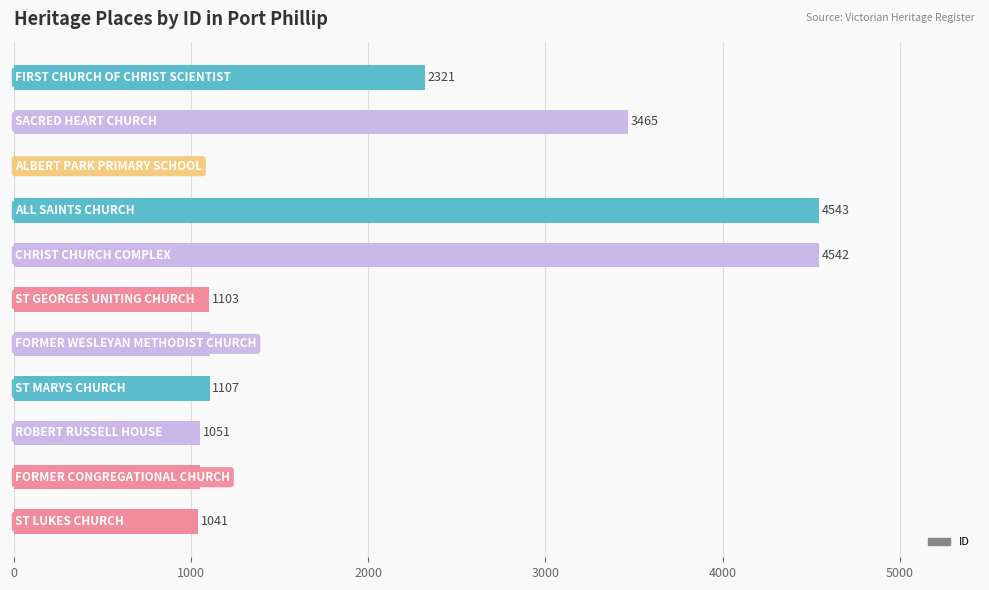

What is the greatest value displayed?

4543